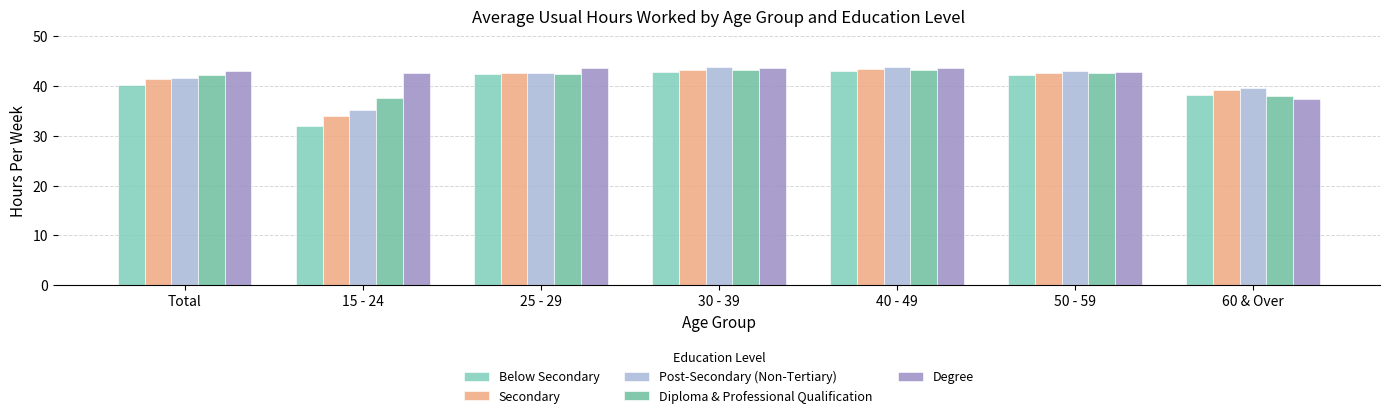

What position from the left is 30 - 39?

4